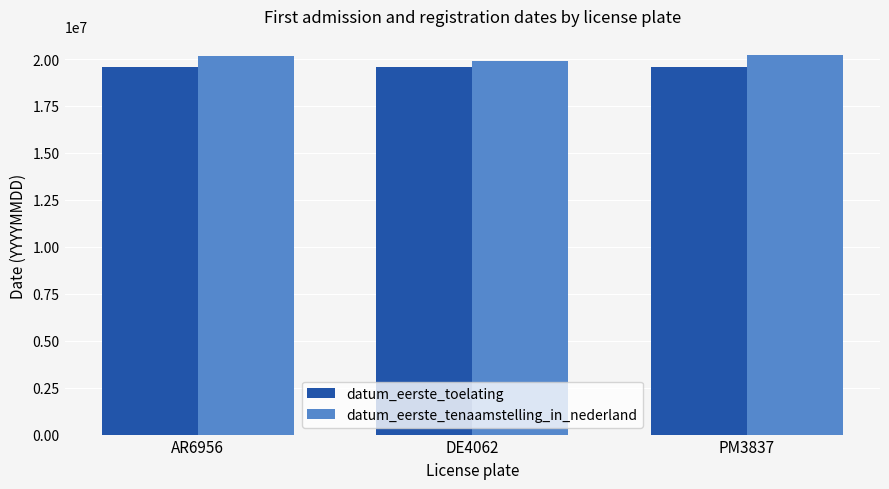

What is the total value across all series at AR6956?

39730760